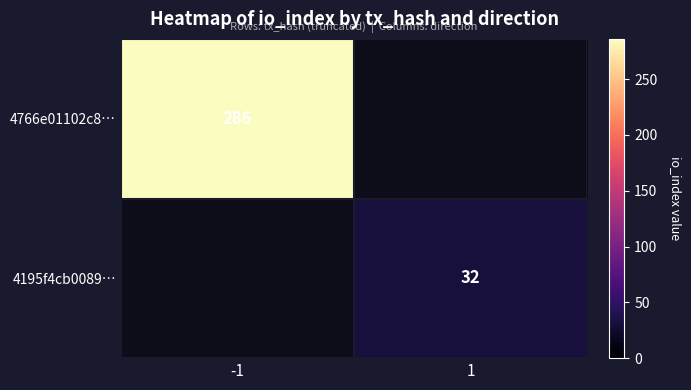

At how many categories does at least one series exceed 199?

1